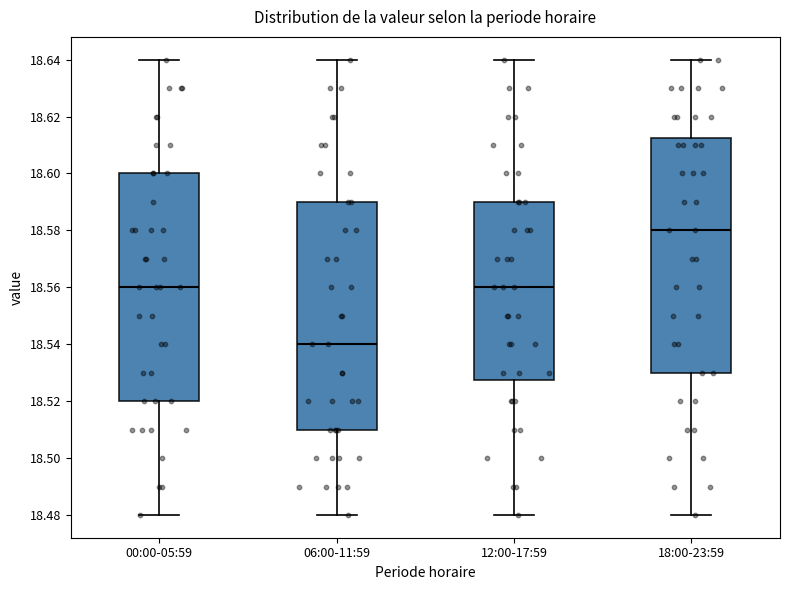

Which box is the tallest, from its lower edge to its upper edge?

18:00-23:59